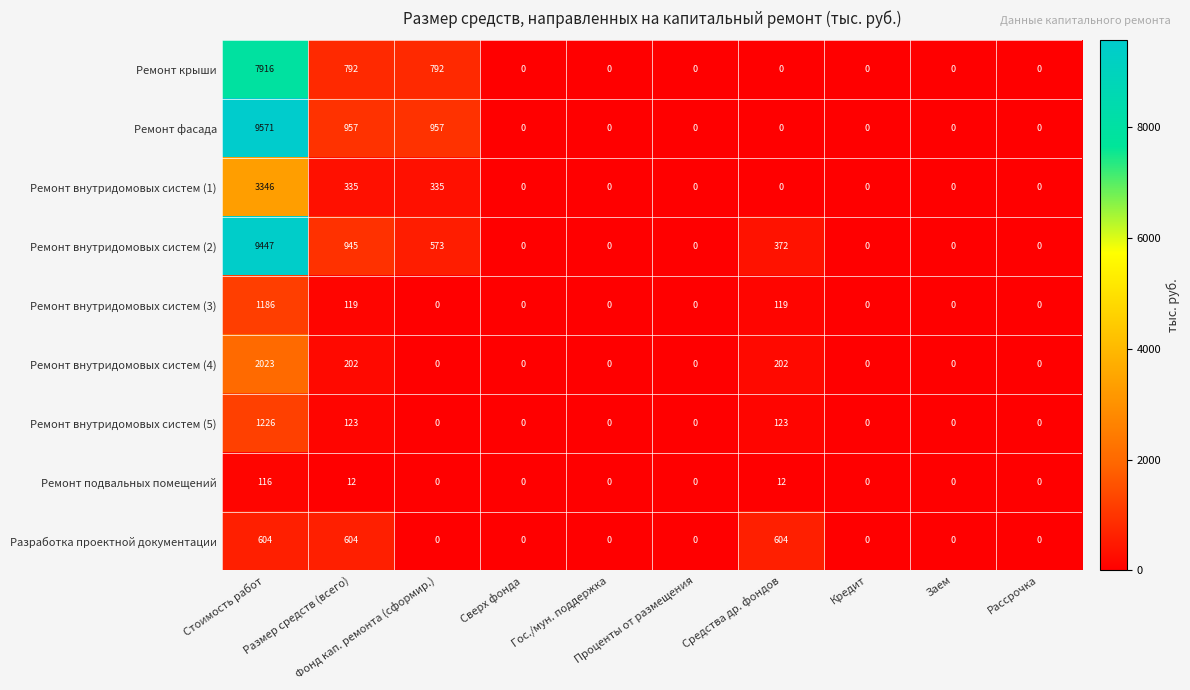

List the series in order of their peak value, lowest first.

Ремонт подвальных помещений, Разработка проектной документации, Ремонт внутридомовых систем (3), Ремонт внутридомовых систем (5), Ремонт внутридомовых систем (4), Ремонт внутридомовых систем (1), Ремонт крыши, Ремонт внутридомовых систем (2), Ремонт фасада